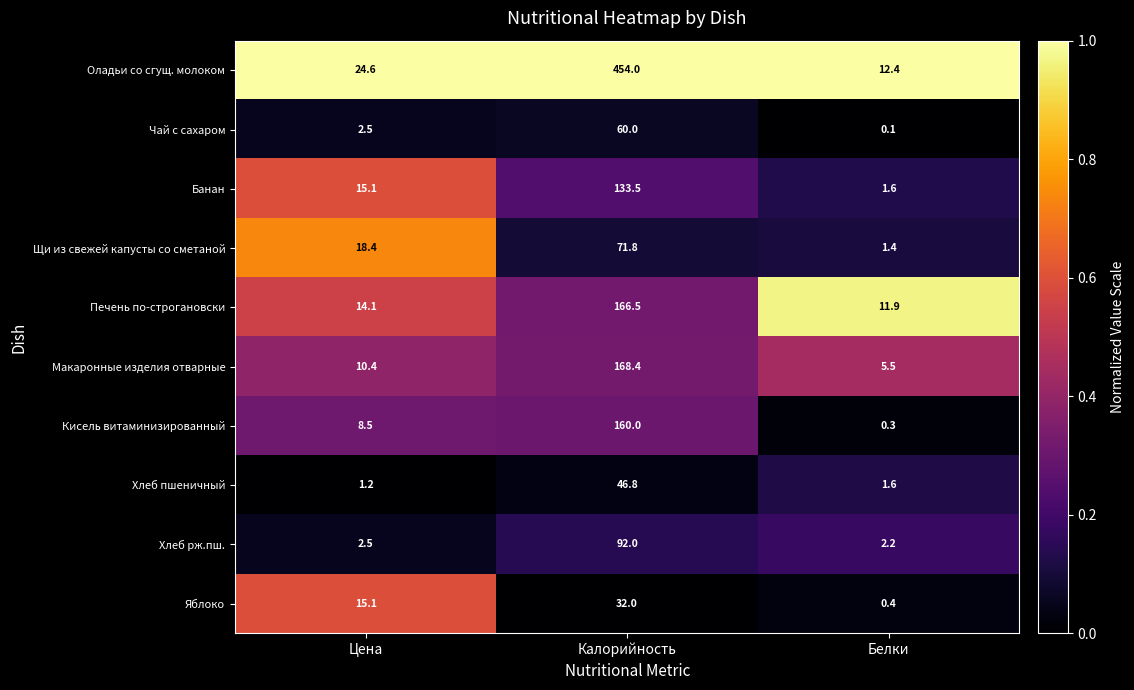

Which category has the highest value in the Банан series?

Калорийность